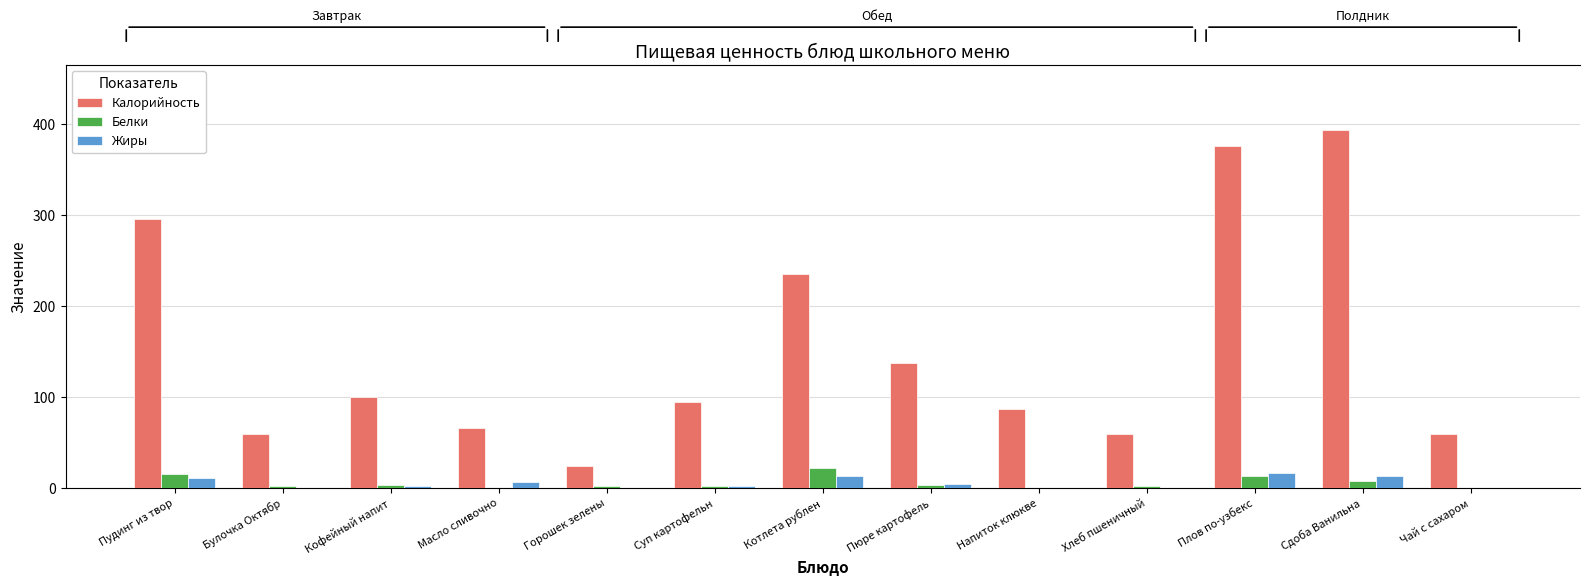

What is the sum of the Жиры values at Булочка Октябр and Горошек зелены?

0.3